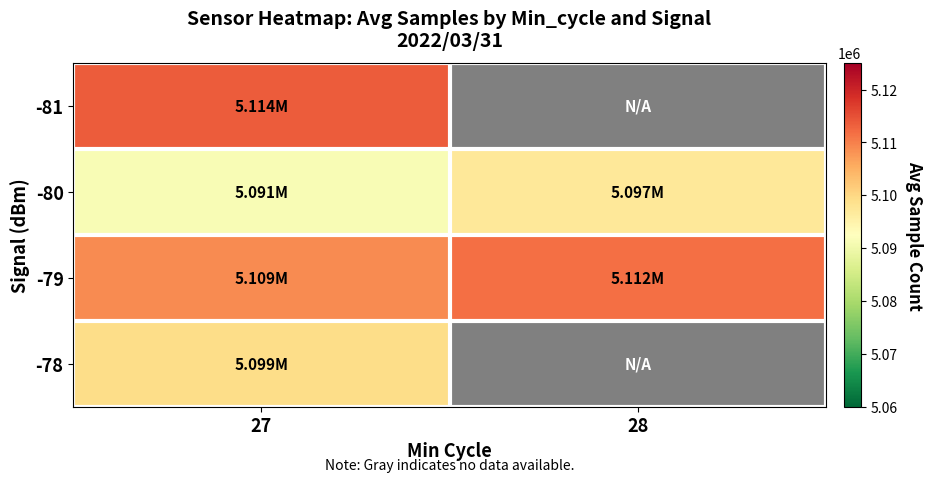

Between 28 and 27, which is larger?

27